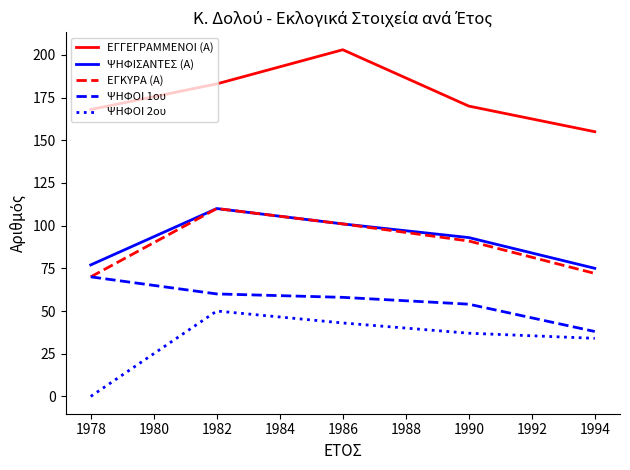

Which series has the largest total across all categories?

ΕΓΓΕΓΡΑΜΜΕΝΟΙ (Α)